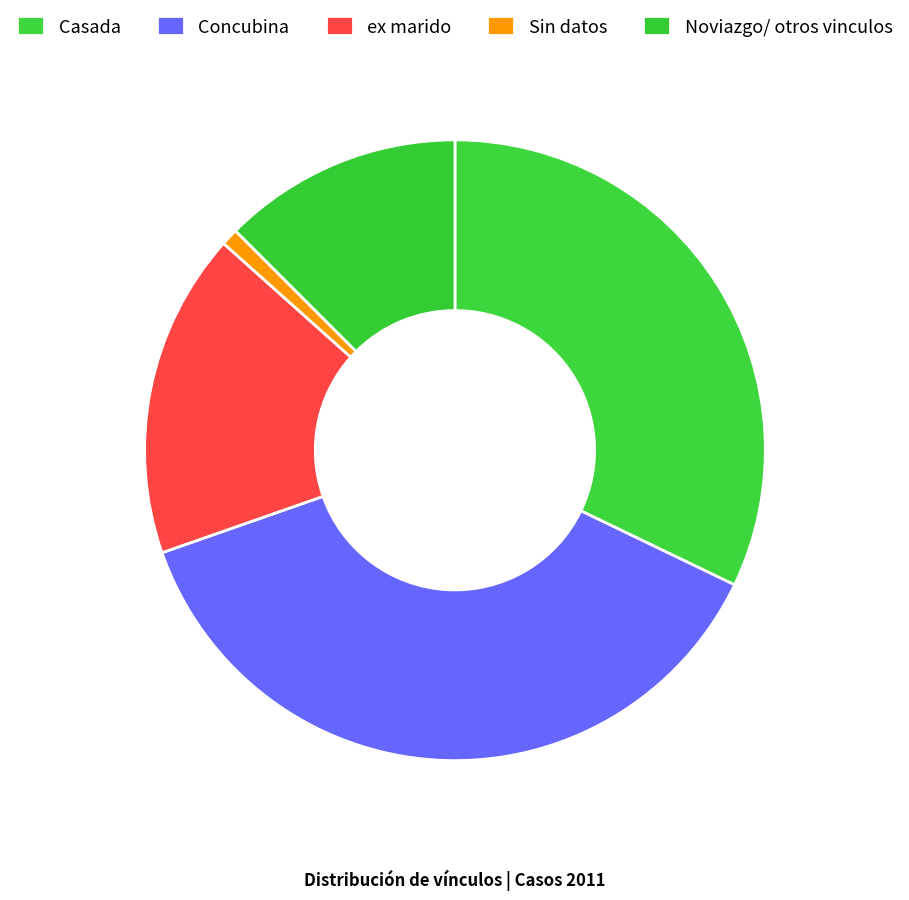

True or false: ex marido accounts for 17% of the total.

True